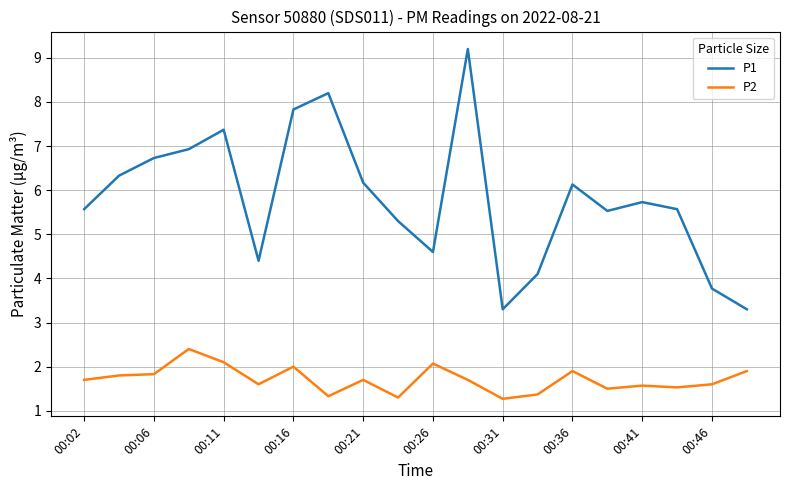

What is the minimum value shown in the chart?

1.3